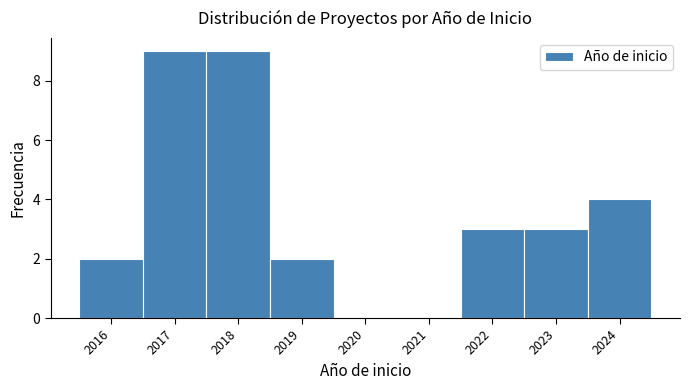

Reading left to right, list every bar in this chart as the range it spans on the x-axis followed by its height. The values are not printed on the chart, so give them approximately, as read against the axis.

2015.5 to 2016.5: 2
2016.5 to 2017.5: 9
2017.5 to 2018.5: 9
2018.5 to 2019.5: 2
2019.5 to 2020.5: 0
2020.5 to 2021.5: 0
2021.5 to 2022.5: 3
2022.5 to 2023.5: 3
2023.5 to 2024.5: 4